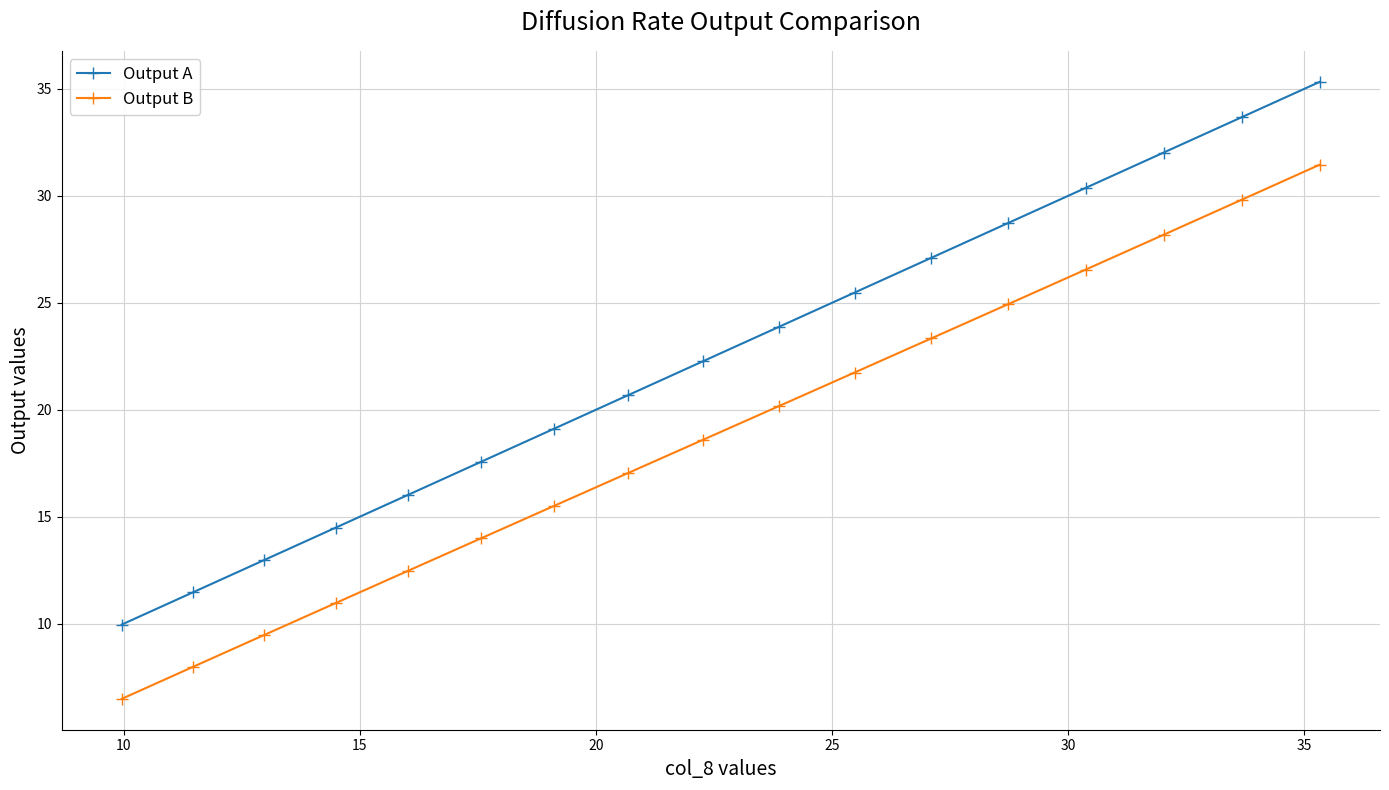

What is the value of the Output A point at the 14th from the left?

30.4